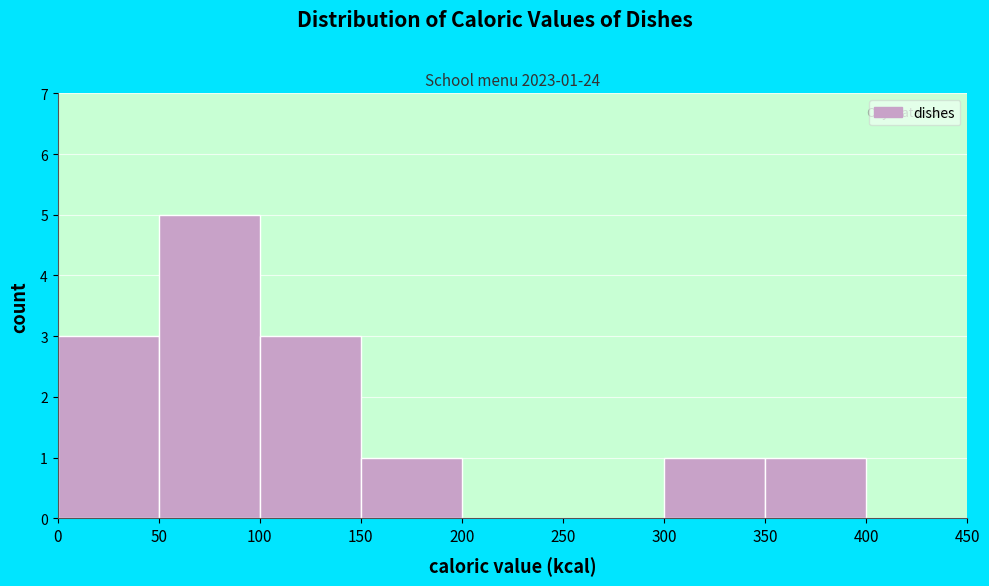

Over which range of the x-axis is the bar tallest?

50 to 100